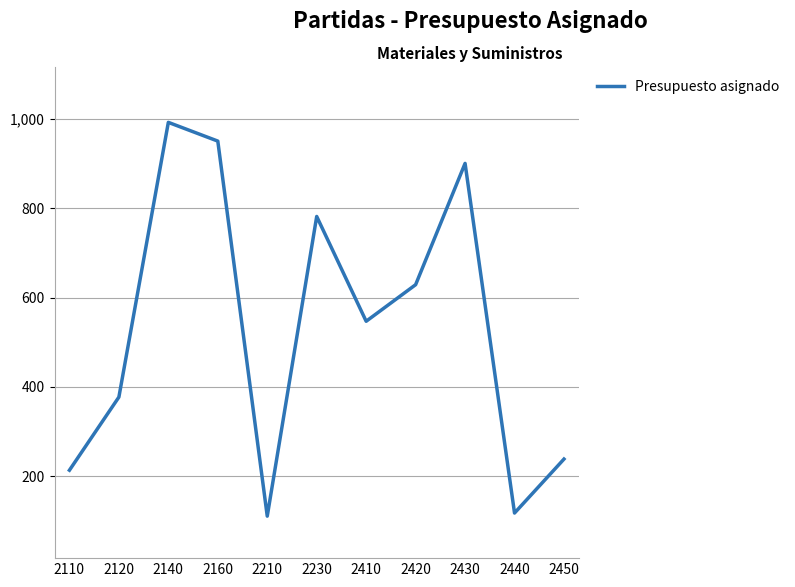

What is the smallest value displayed?

110